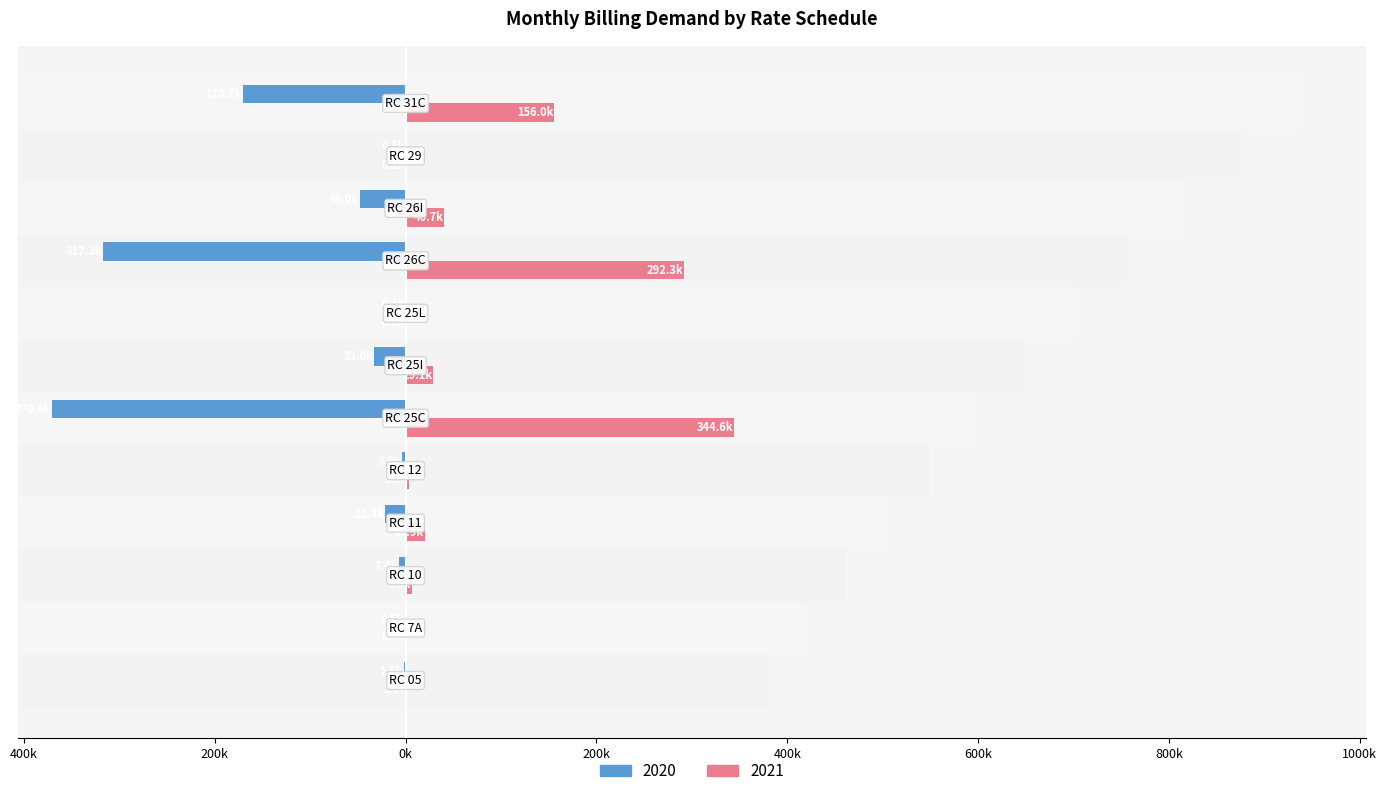

What is the total value across all series at RC 11?

-1.5